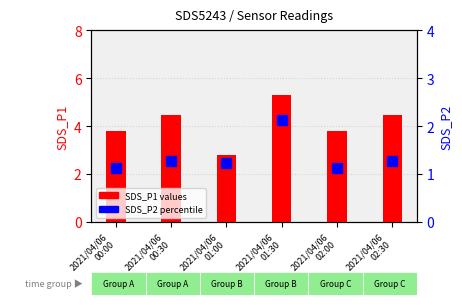

Where is SDS_P2 nearest to the value 1?

2021/04/06
00:00